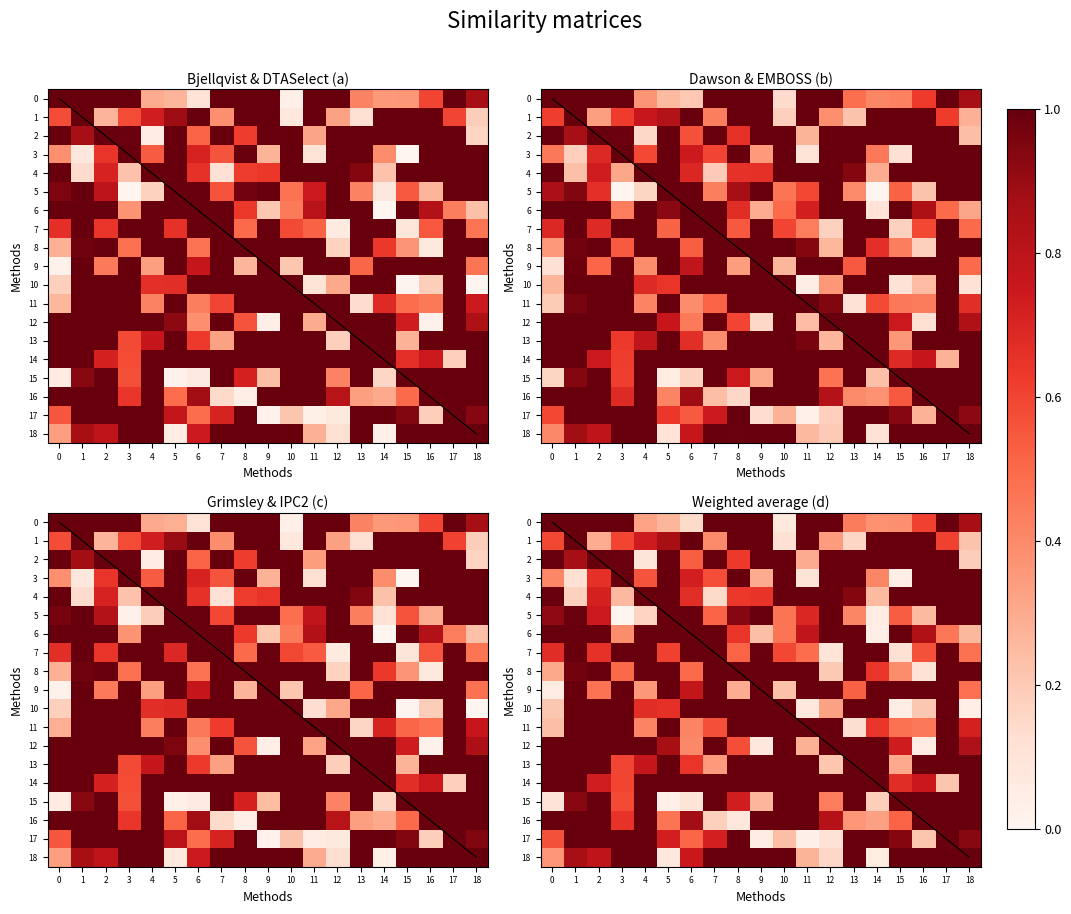

Which has a higher value, 17 or 5?

17